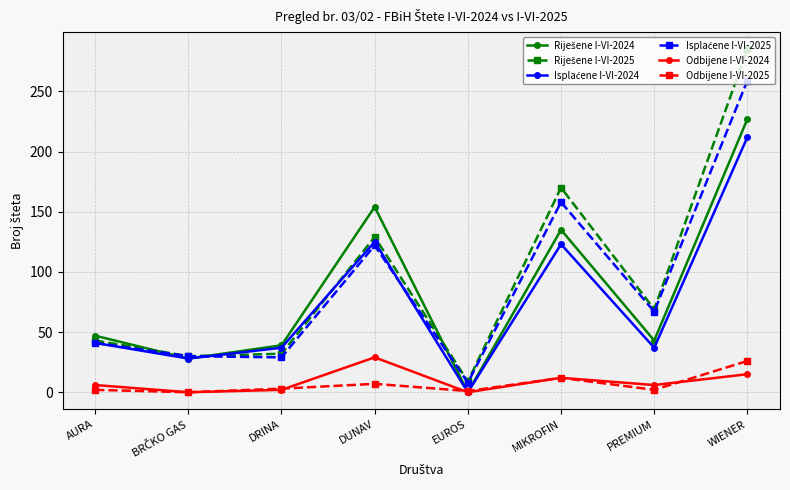

What is the total value across all series at WIENER?

1024